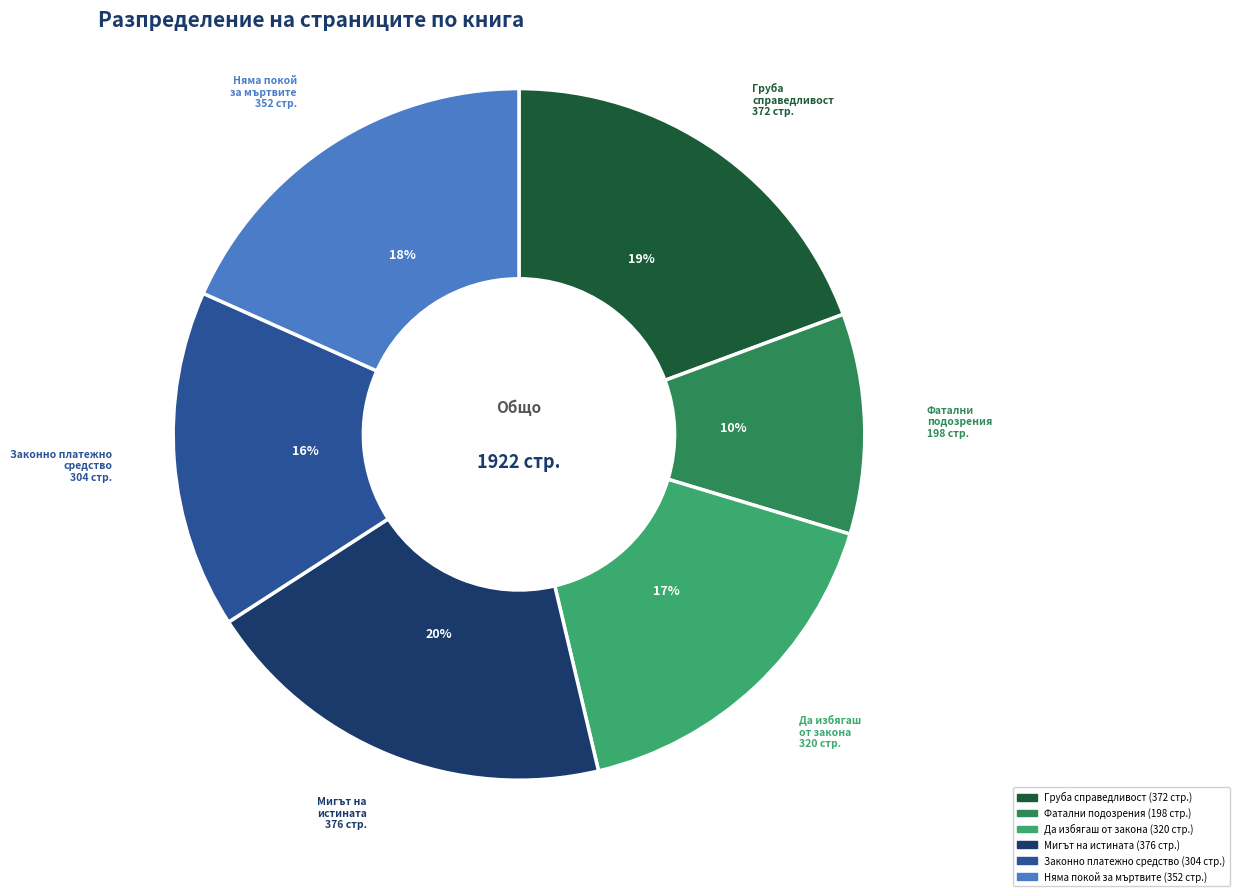

True or false: Мигът на истината accounts for 20% of the total.

True